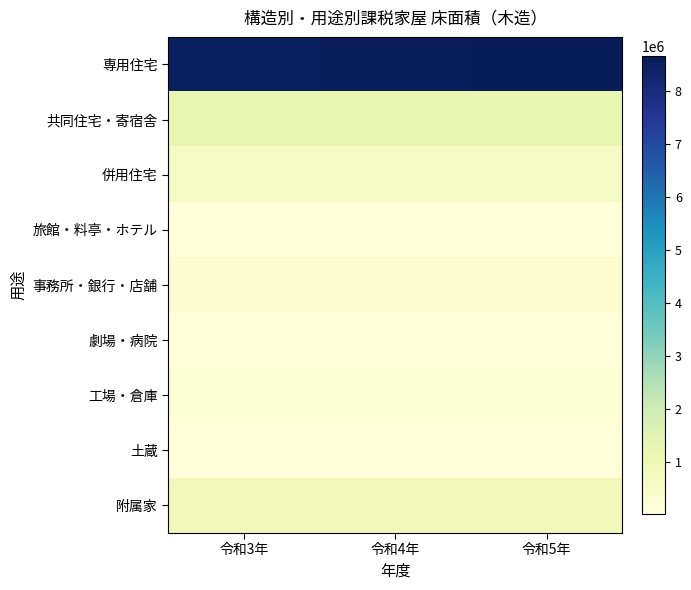

Which series has the widest spread of values?

専用住宅